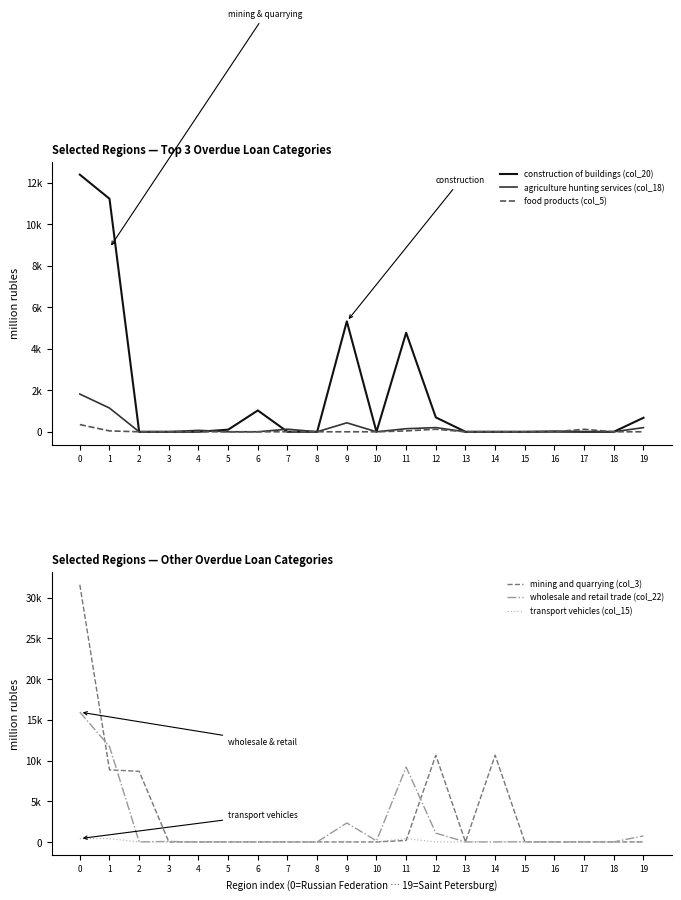

What are all the series names shown in the legend?

construction of buildings (col_20), agriculture hunting services (col_18), food products (col_5), mining and quarrying (col_3), wholesale and retail trade (col_22), transport vehicles (col_15)